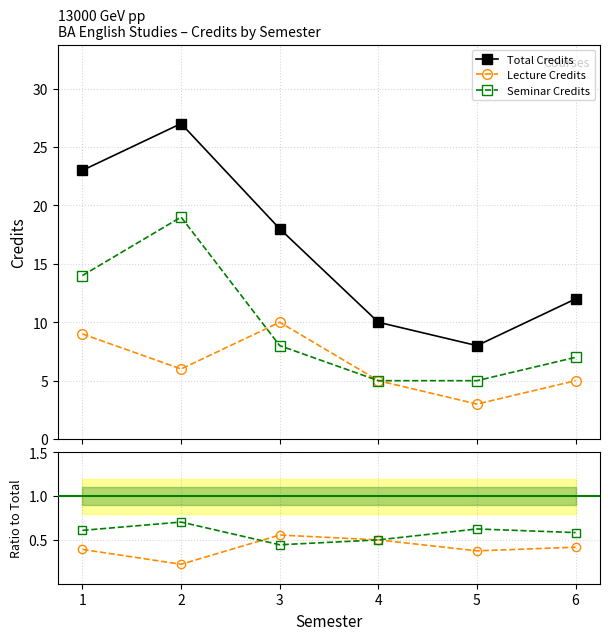

Reading left to right, what are all the values shown in this chart?

Total Credits: 23.0	27.0	18.0	10.0	8.0	12.0
Lecture Credits: 9.0	6.0	10.0	5.0	3.0	5.0
Seminar Credits: 14.0	19.0	8.0	5.0	5.0	7.0
Lecture / Total: 0.4	0.2	0.6	0.5	0.4	0.4
Seminar / Total: 0.6	0.7	0.4	0.5	0.6	0.6